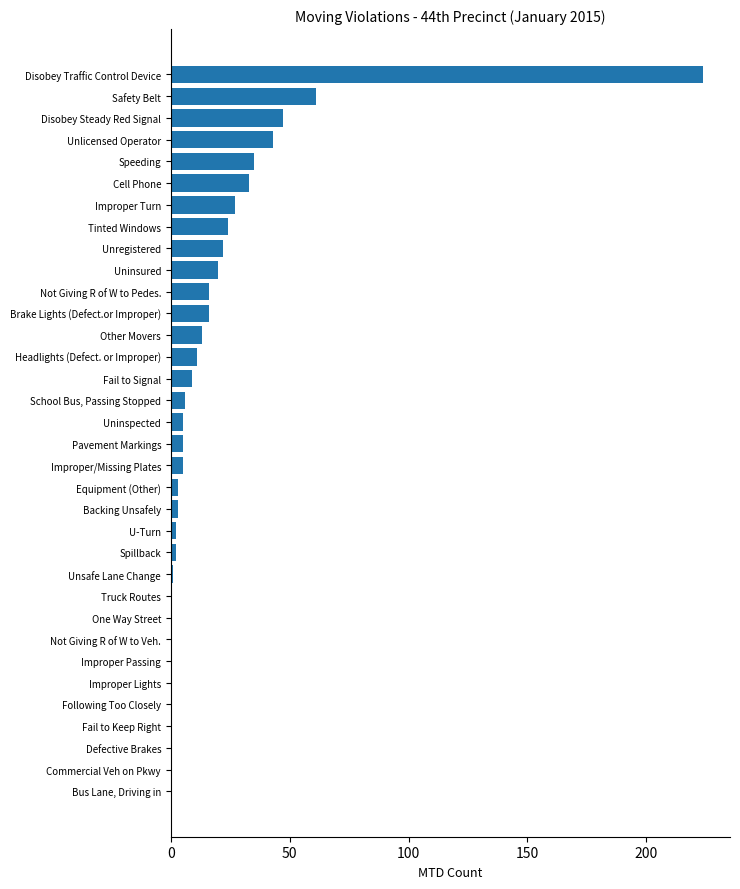

What is the maximum value shown in the chart?

224